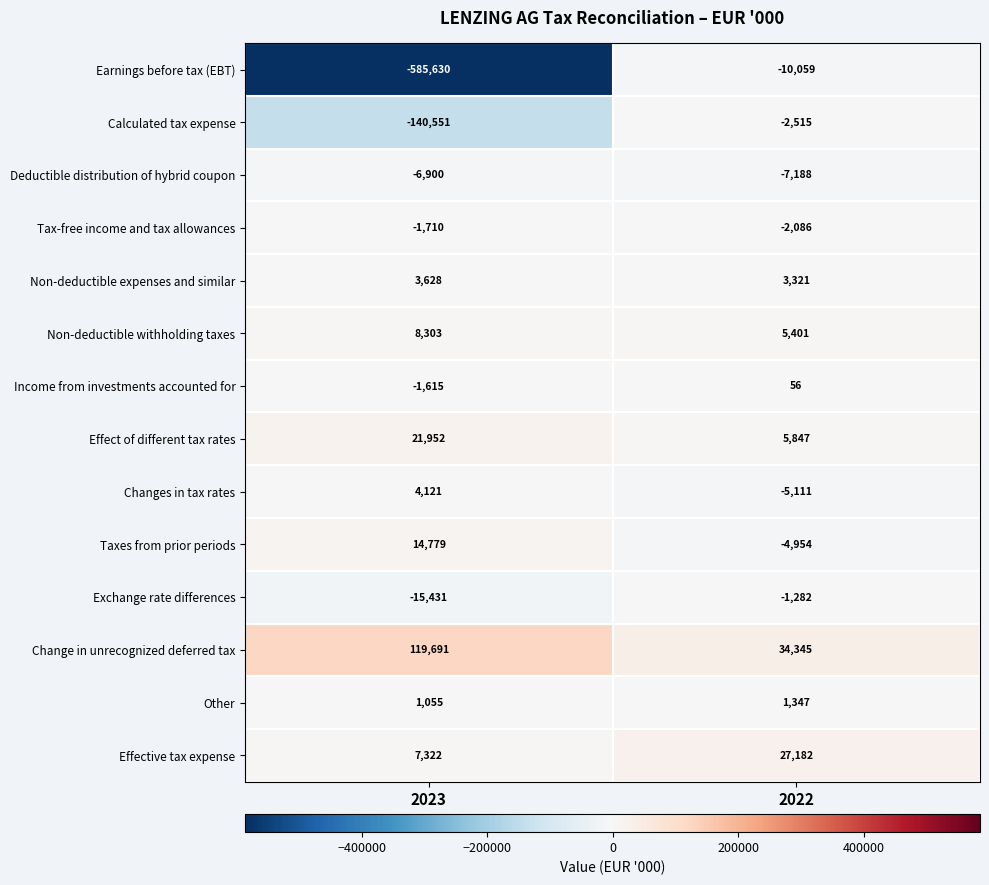

How many categories are shown in the chart?

2